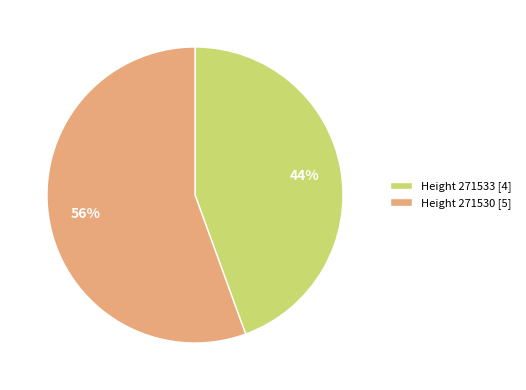

Is there any slice that represents more than half of the pie?

Yes